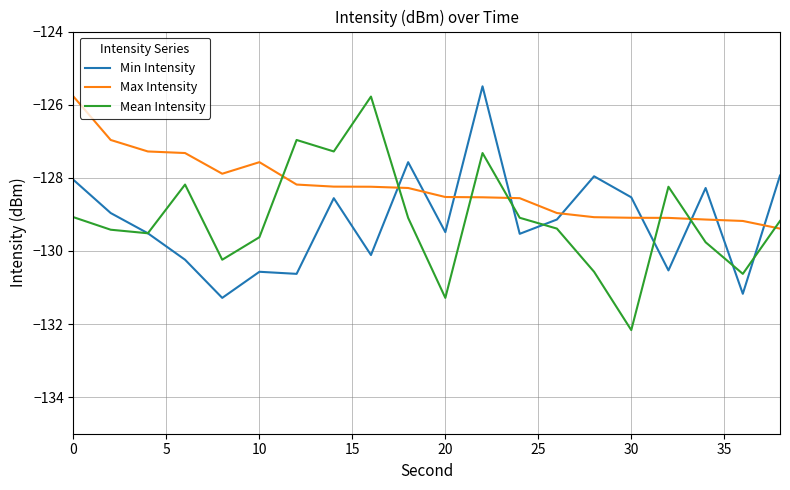

Which series has the largest total across all categories?

Max Intensity